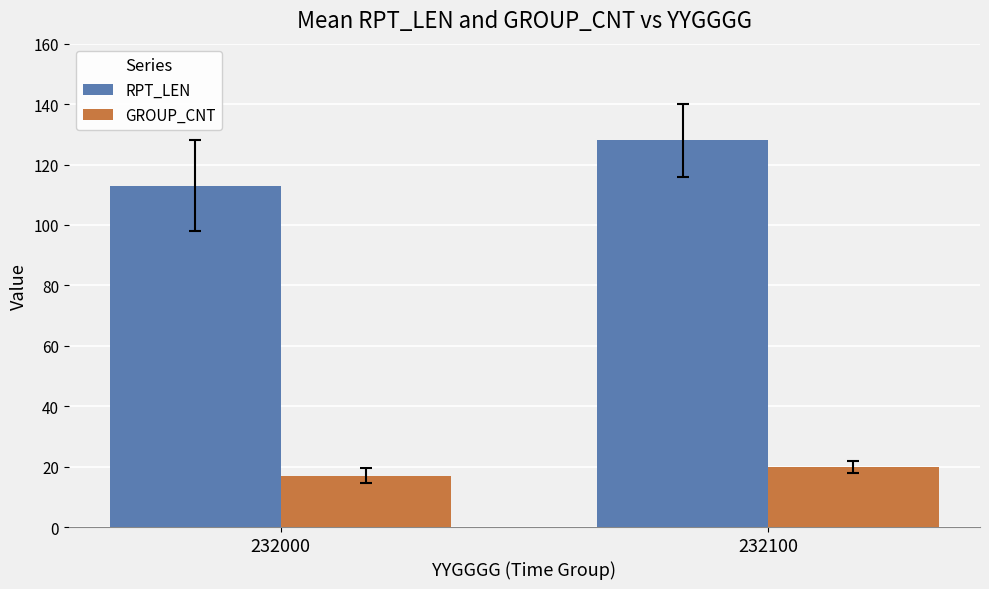

Does the chart contain any negative values?

No